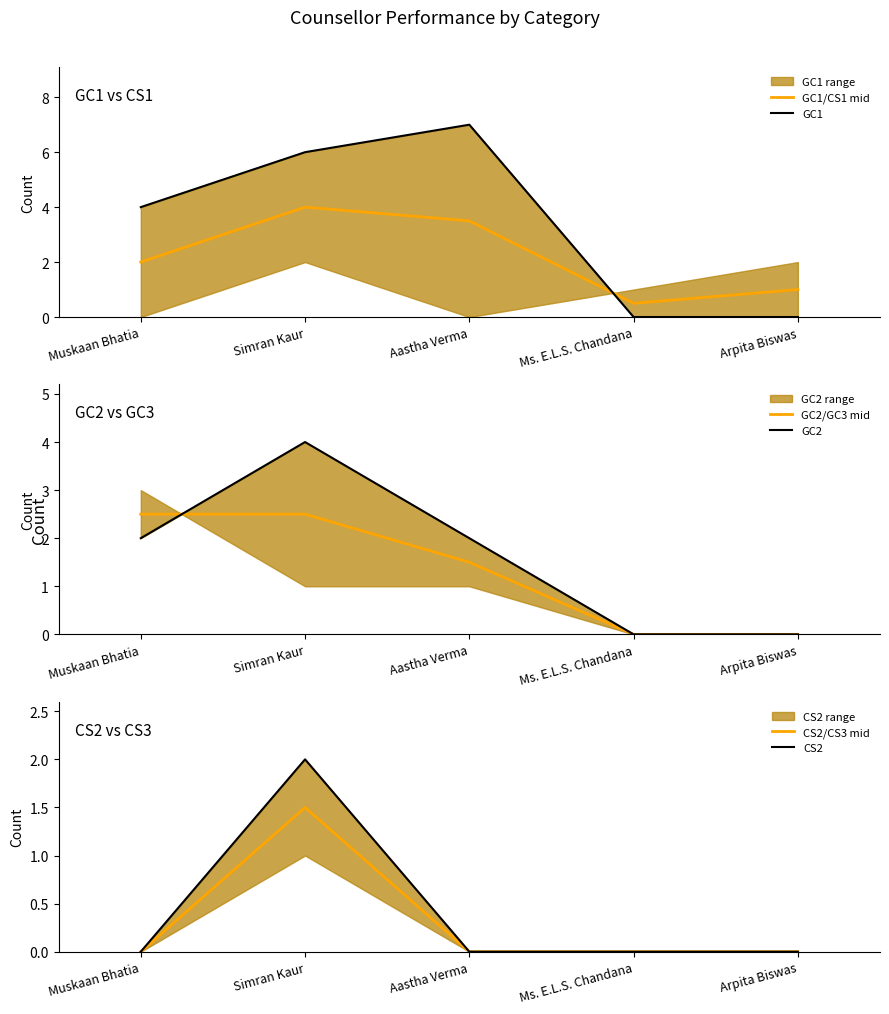

True or false: GC1 has more than 0 interior local peaks.

True